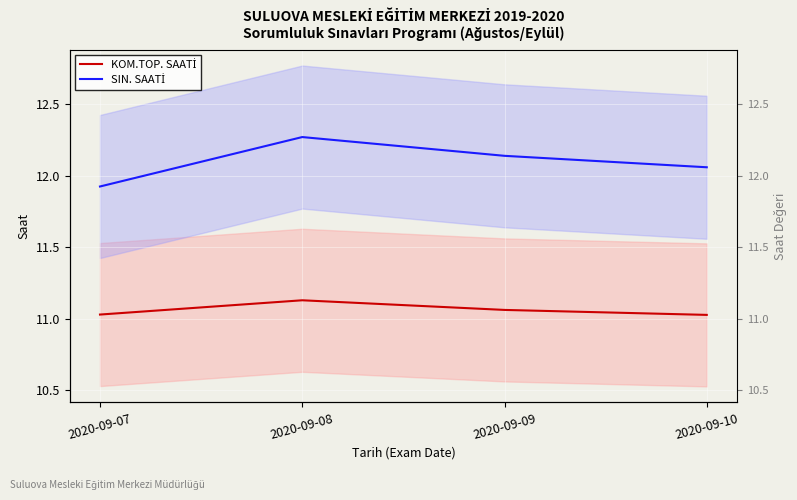

What is the total value across all series at 2020-09-09?

23.2